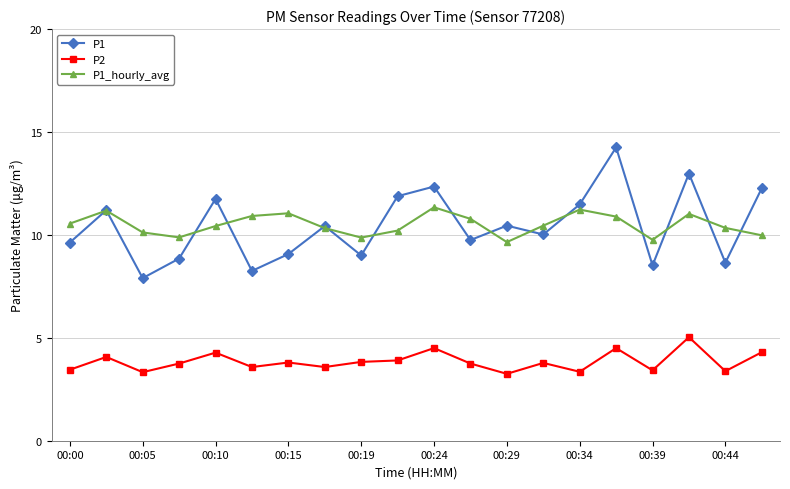

What is the lowest value of the P1_hourly_avg series?

9.7